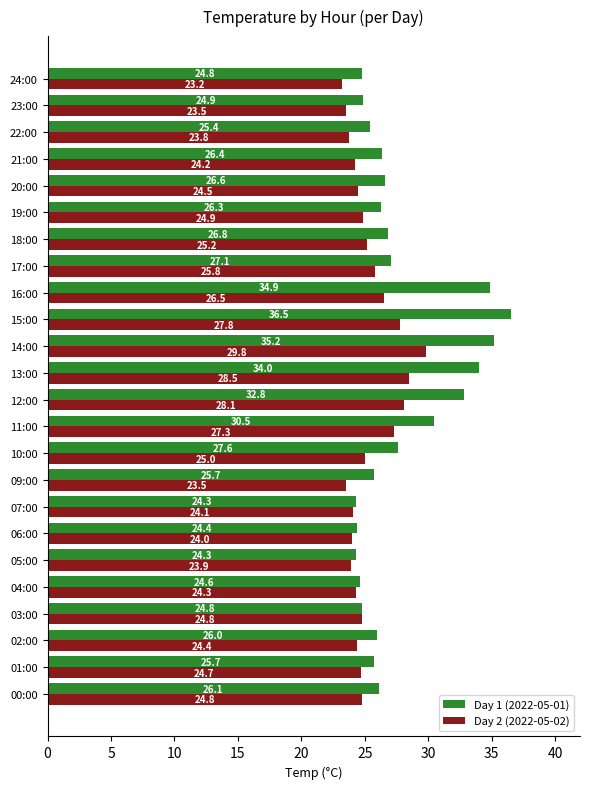

Which series has the largest range (max minus min)?

Day 1 (2022-05-01)